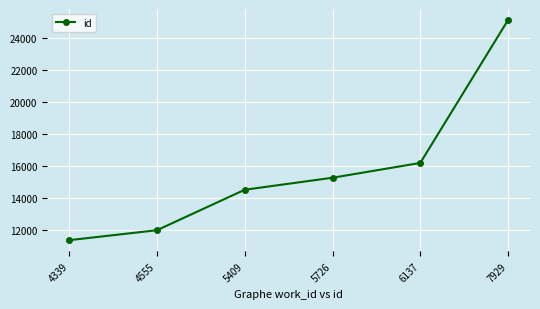

What is the value of the 3rd point from the left?

14509